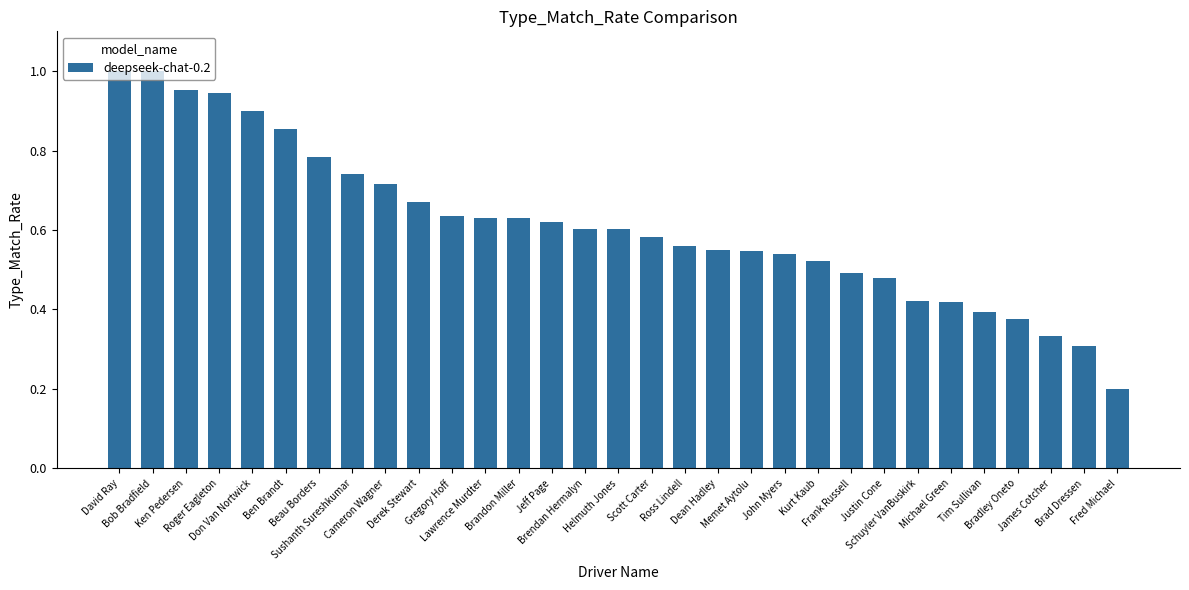

What is the change in value from Kurt Kaub to James Cotcher?

-0.2